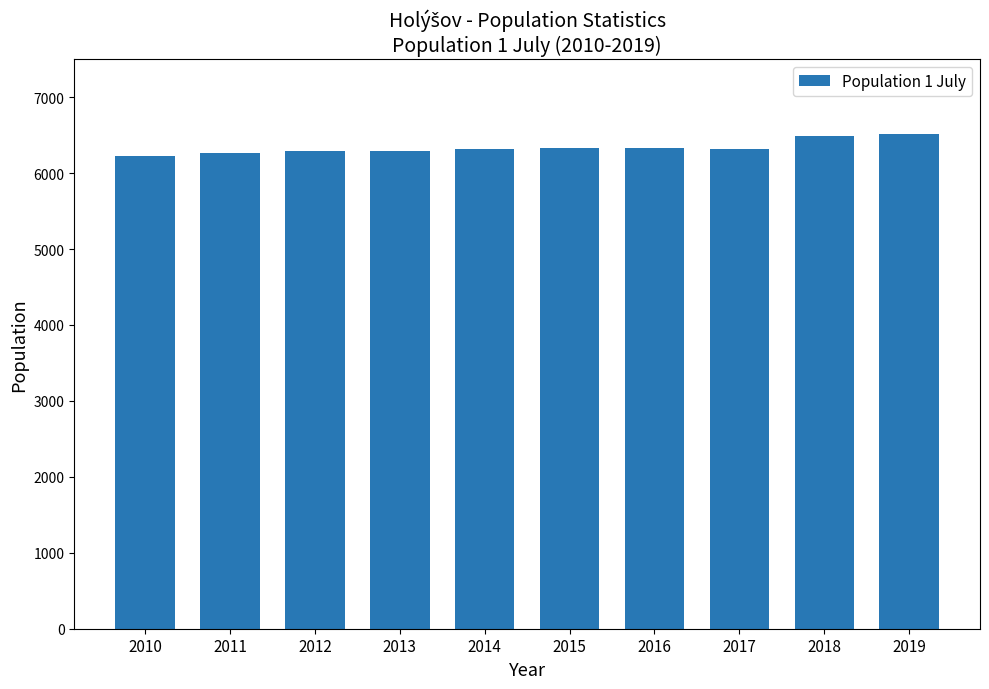

What is the greatest value displayed?

6521